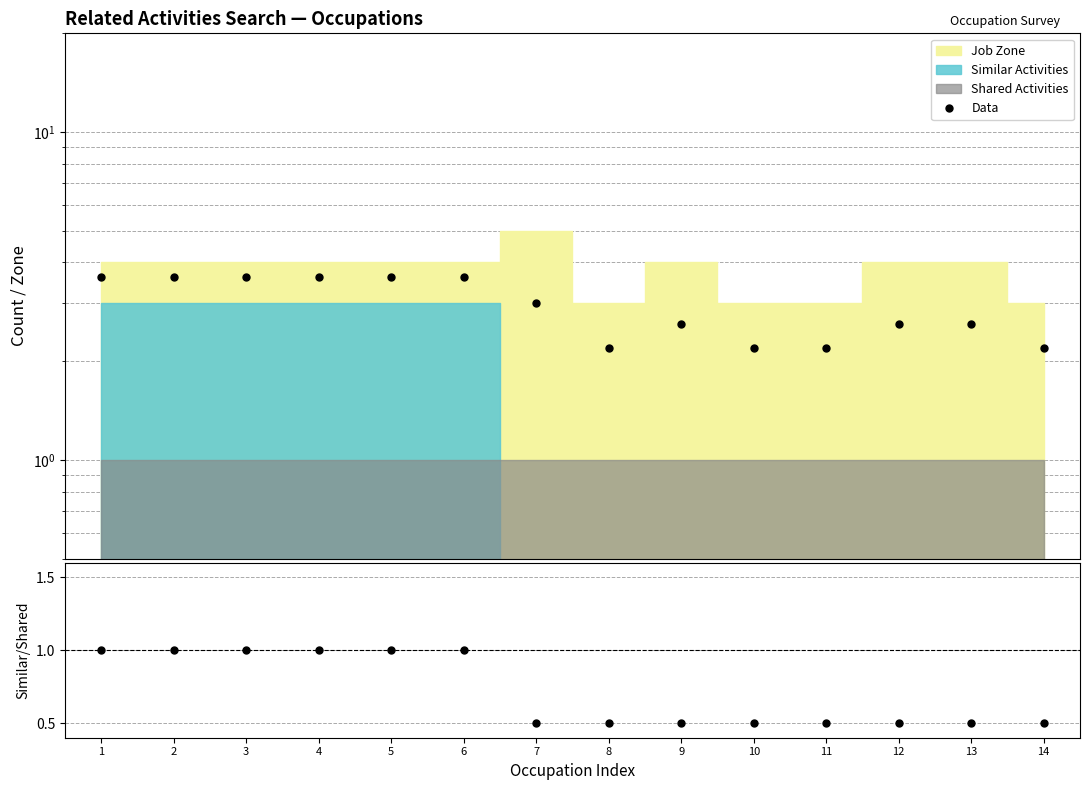

List the labels in order of value, smallest first.

8, 10, 11, 14, 9, 12, 13, 7, 1, 2, 3, 4, 5, 6